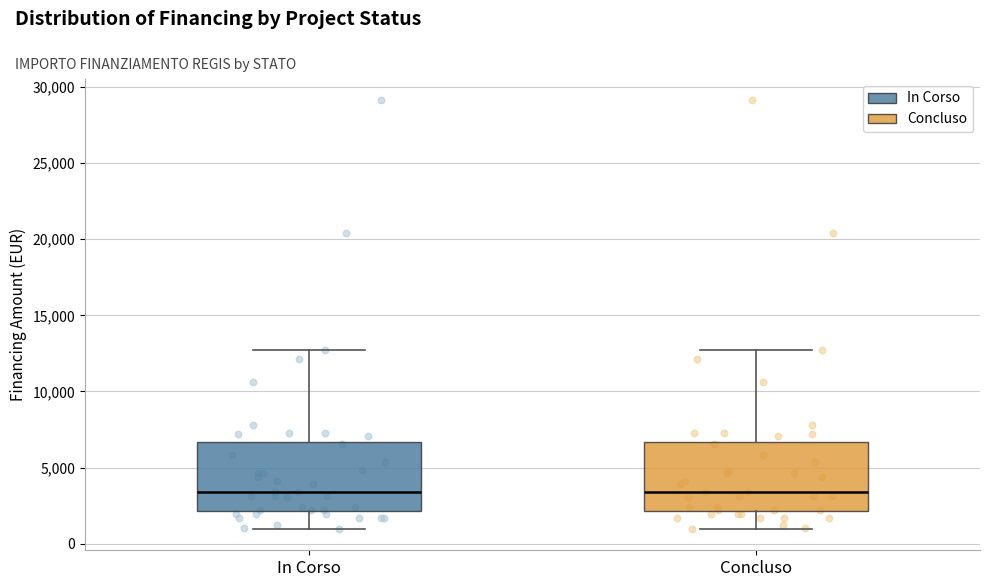

Reading left to right, read every box against the y-axis: the position of its median line, the range the box covers, and the ends of its whiskers. The values are not printed on the chart, so give them approximately, as read against the axis.

In Corso: median 3500, box 2000 to 6500, whiskers 1000 to 12500
Concluso: median 3500, box 2000 to 6500, whiskers 1000 to 12500